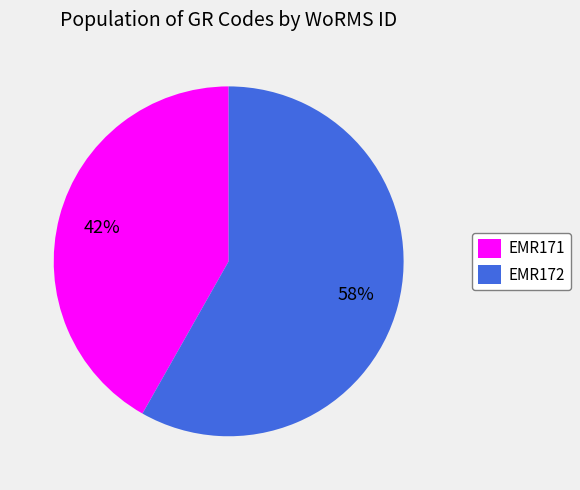

Is EMR172 the majority of the pie?

Yes